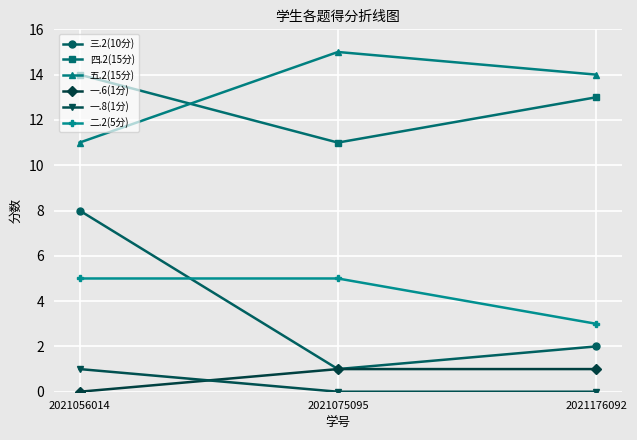

What is the average value of the 二.2(5分) series?

4